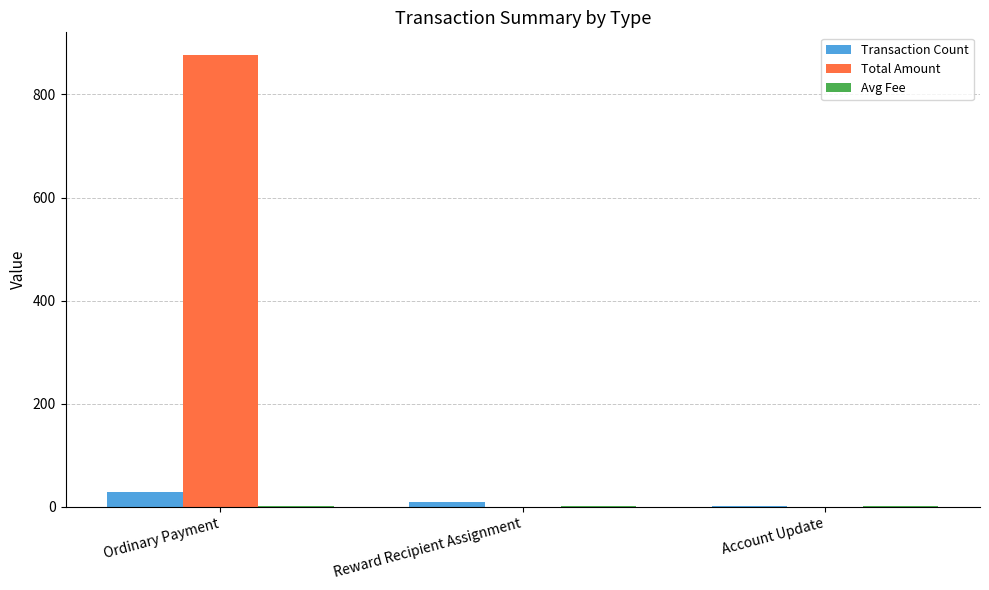

What is the difference between the Total Amount values at Reward Recipient Assignment and Ordinary Payment?

876.8